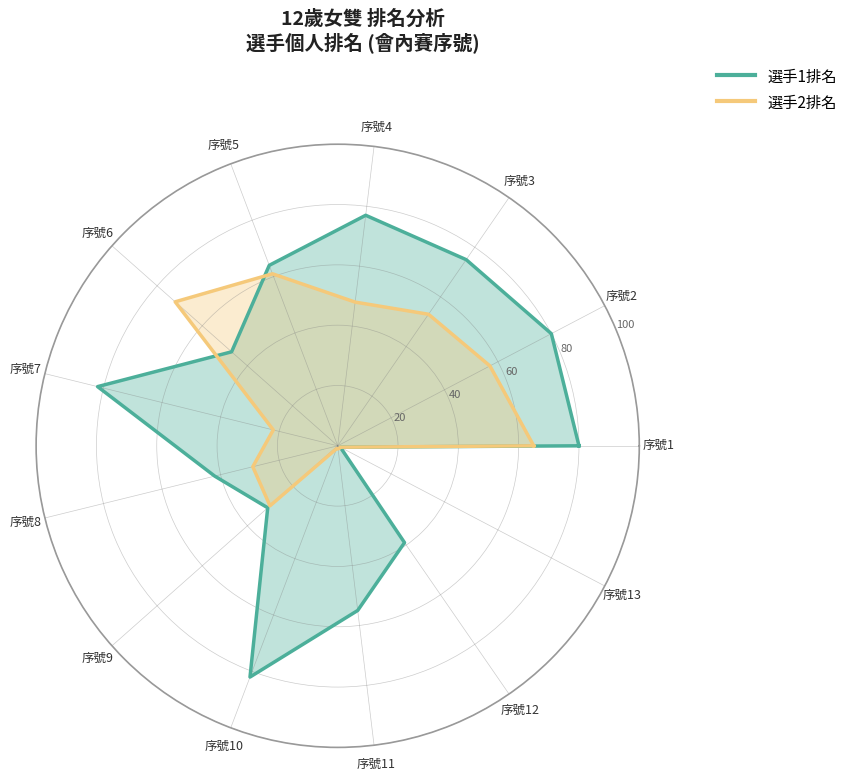

The 選手2排名 series shows 53 at 序號3. True or false?

True